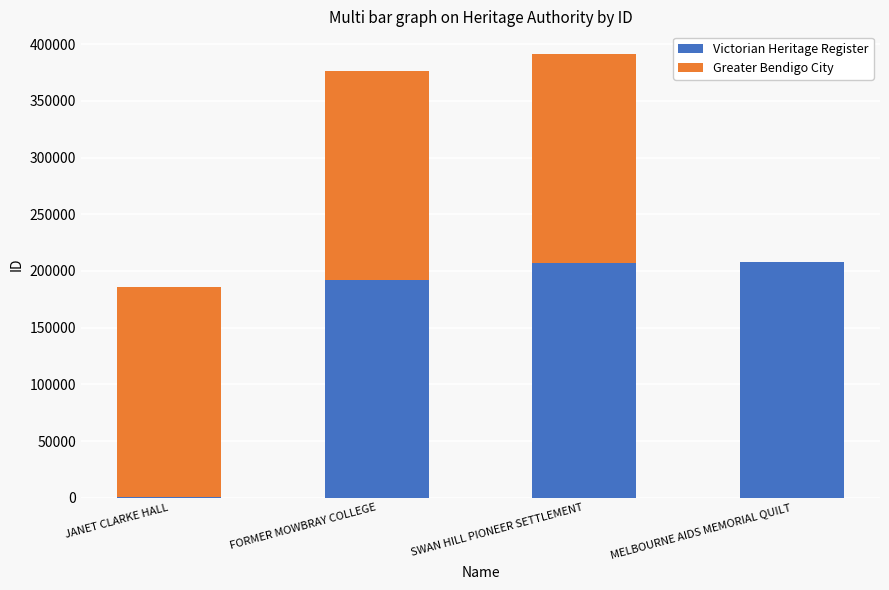

What is the highest value of the Victorian Heritage Register series?

208302